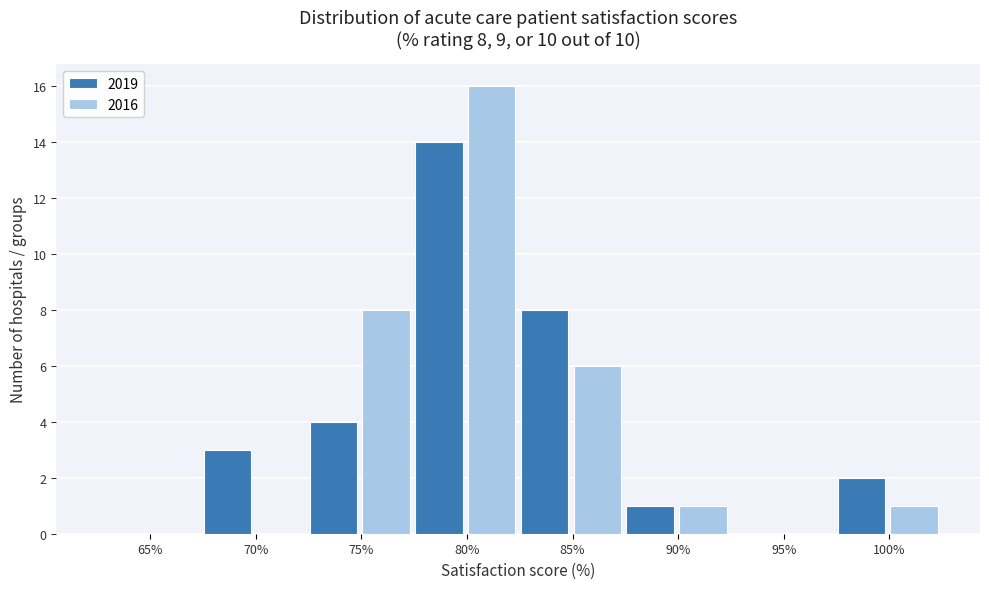

Reading left to right, transcribe all the data shown in this chart.

2019: 65%=0	70%=3	75%=4	80%=14	85%=8	90%=1	95%=0	100%=2
2016: 65%=0	70%=0	75%=8	80%=16	85%=6	90%=1	95%=0	100%=1